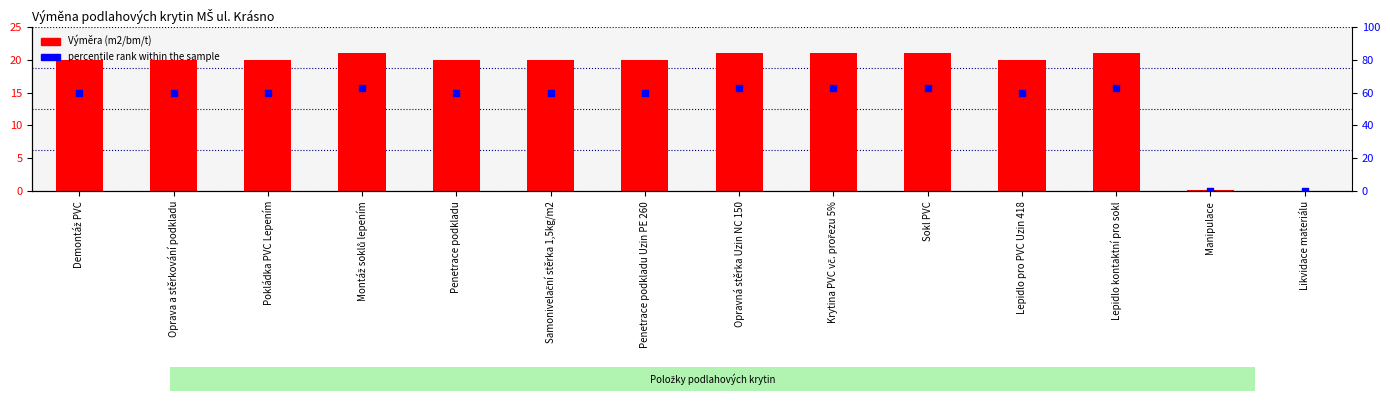

Which series contains the highest Y value?

percentile rank within the sample